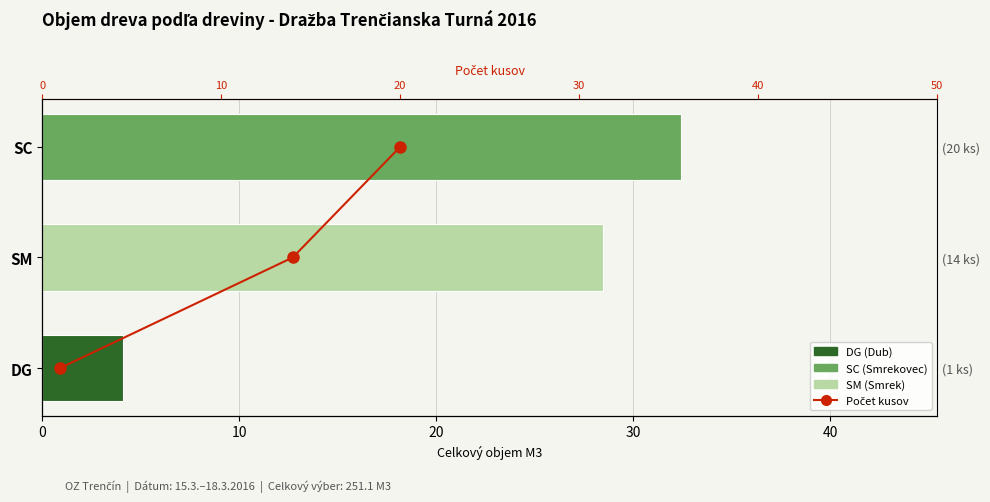

How many categories are shown in the chart?

3